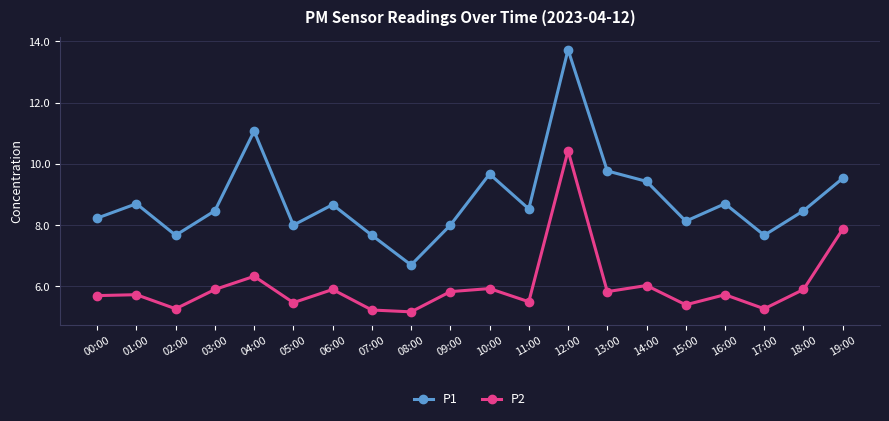

Reading left to right, list all the values displayed in this chart.

P1: 00:00=8.2	01:00=8.7	02:00=7.7	03:00=8.5	04:00=11.1	05:00=8.0	06:00=8.7	07:00=7.7	08:00=6.7	09:00=8.0	10:00=9.7	11:00=8.5	12:00=13.7	13:00=9.8	14:00=9.4	15:00=8.1	16:00=8.7	17:00=7.7	18:00=8.5	19:00=9.5
P2: 00:00=5.7	01:00=5.7	02:00=5.3	03:00=5.9	04:00=6.3	05:00=5.5	06:00=5.9	07:00=5.2	08:00=5.2	09:00=5.8	10:00=5.9	11:00=5.5	12:00=10.4	13:00=5.8	14:00=6.0	15:00=5.4	16:00=5.7	17:00=5.3	18:00=5.9	19:00=7.9